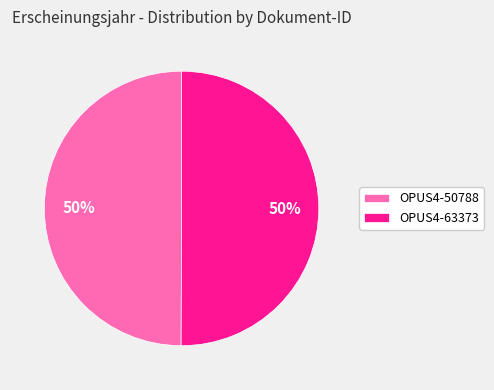

To the nearest percent, what percentage of the pie is OPUS4-50788?

50%